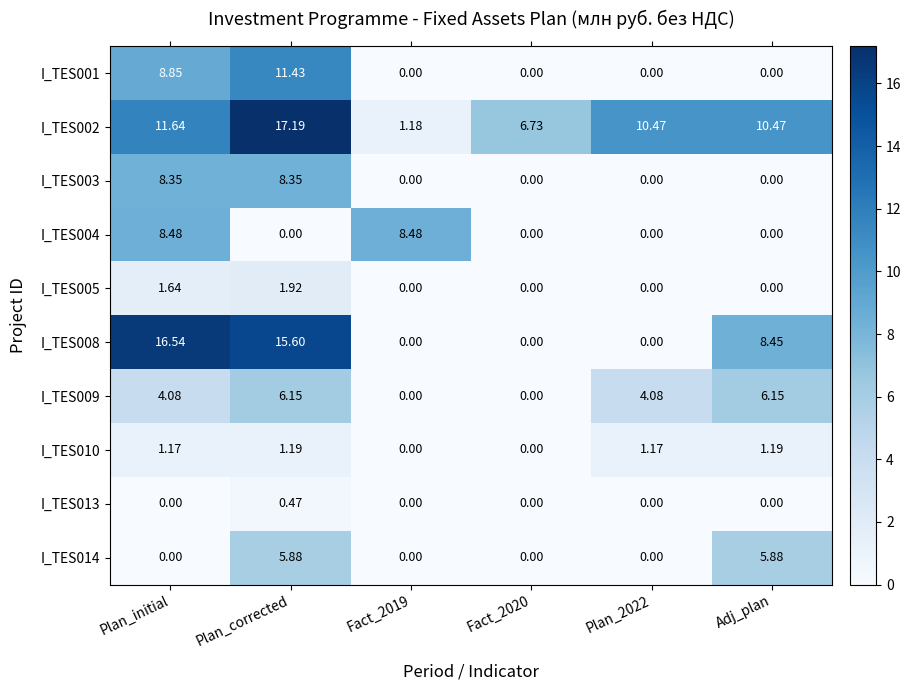

At which category is the sum across all series the highest?

Plan_corrected